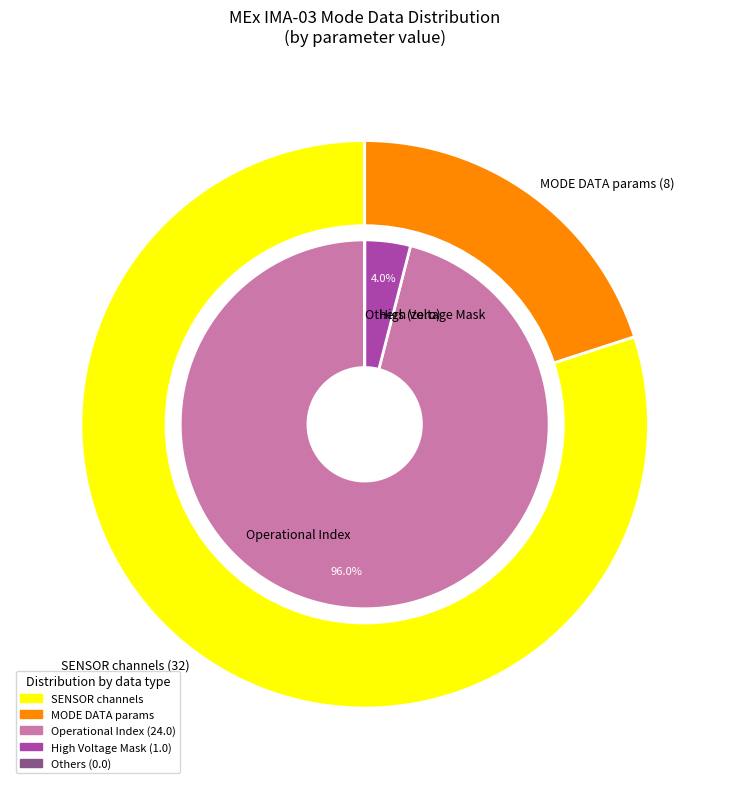

What is the majority slice?

Operational Index